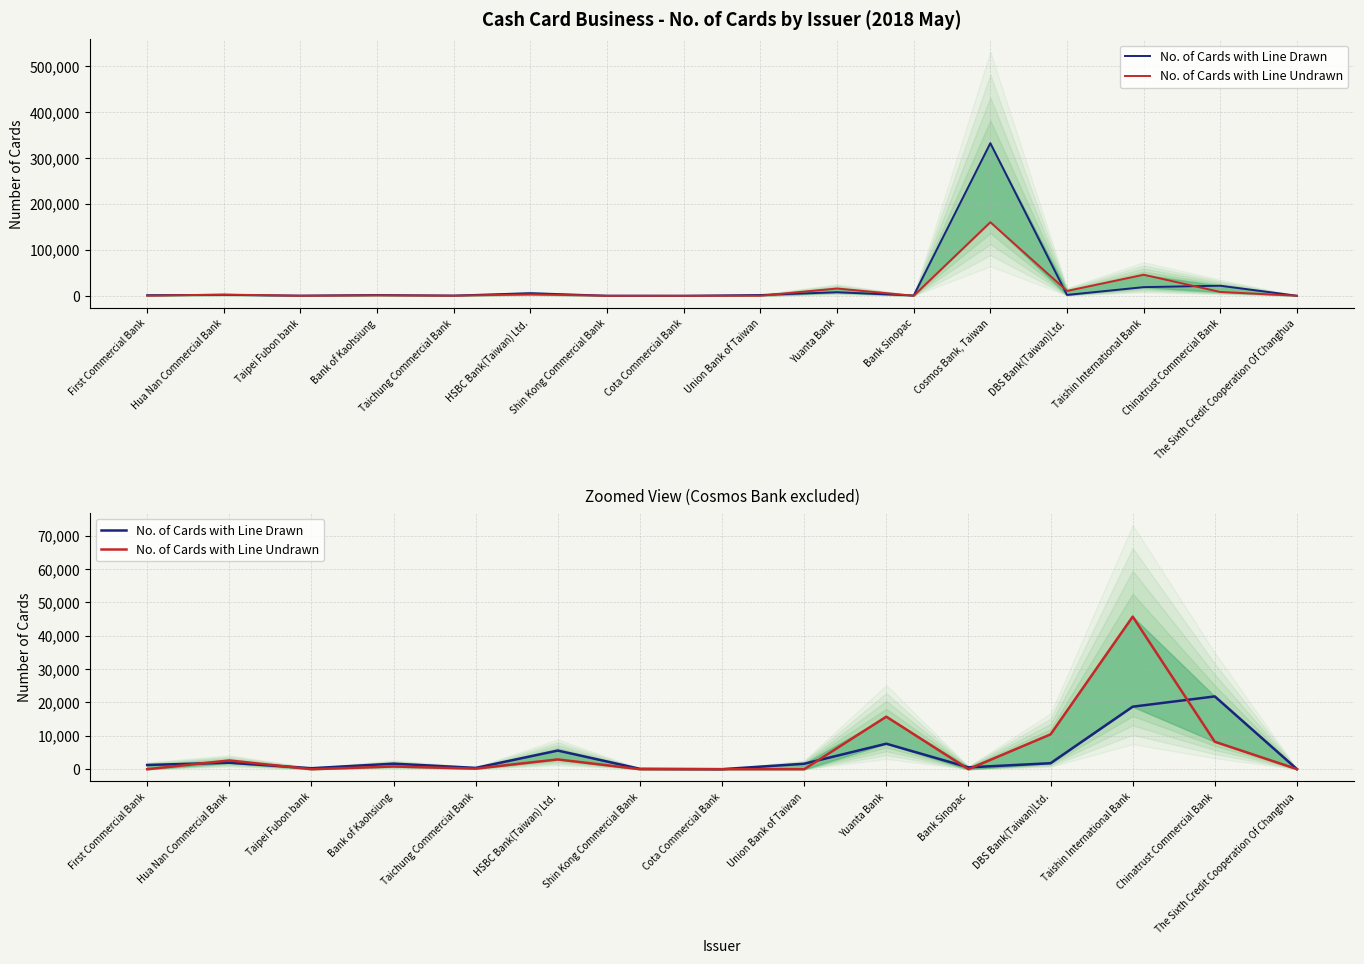

The No. of Cards with Line Undrawn series shows 8271 at Yuanta Bank. True or false?

False